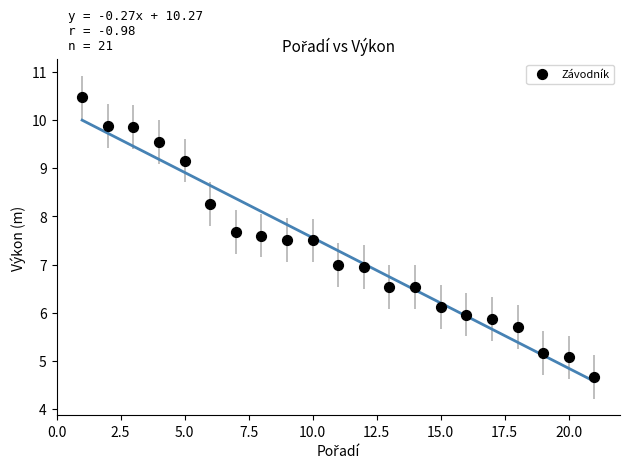

What is the range of Y values (max minus min)?

5.8